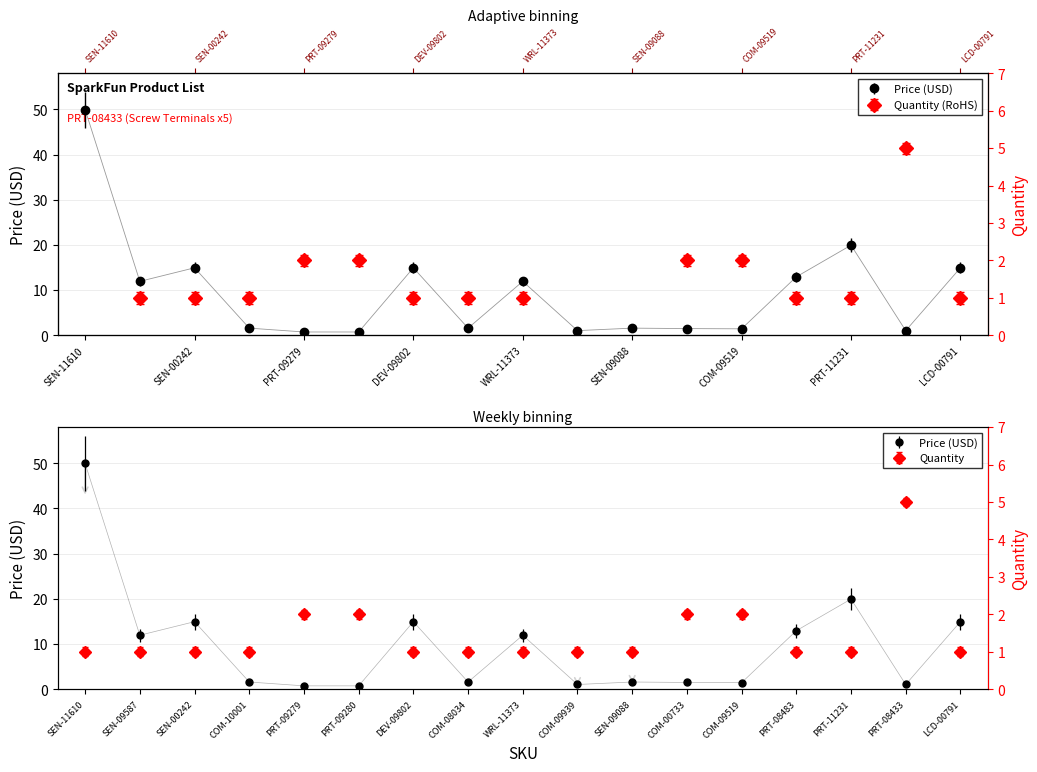

The value of Quantity at COM-08034 is 1.0. True or false?

True